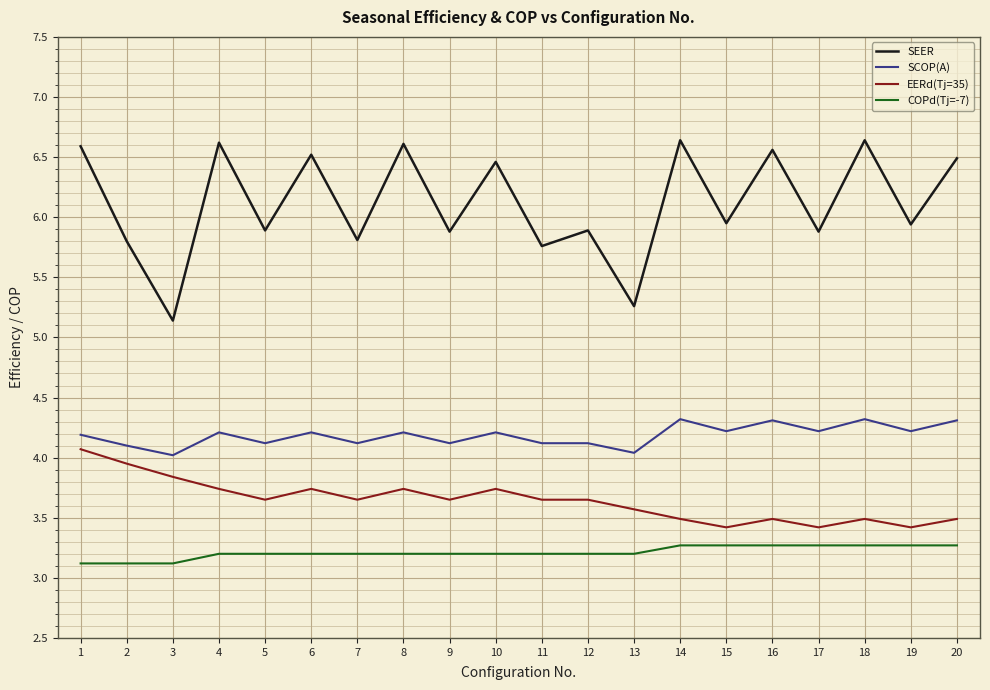

What is the difference between the highest and lowest values at 9?

2.7